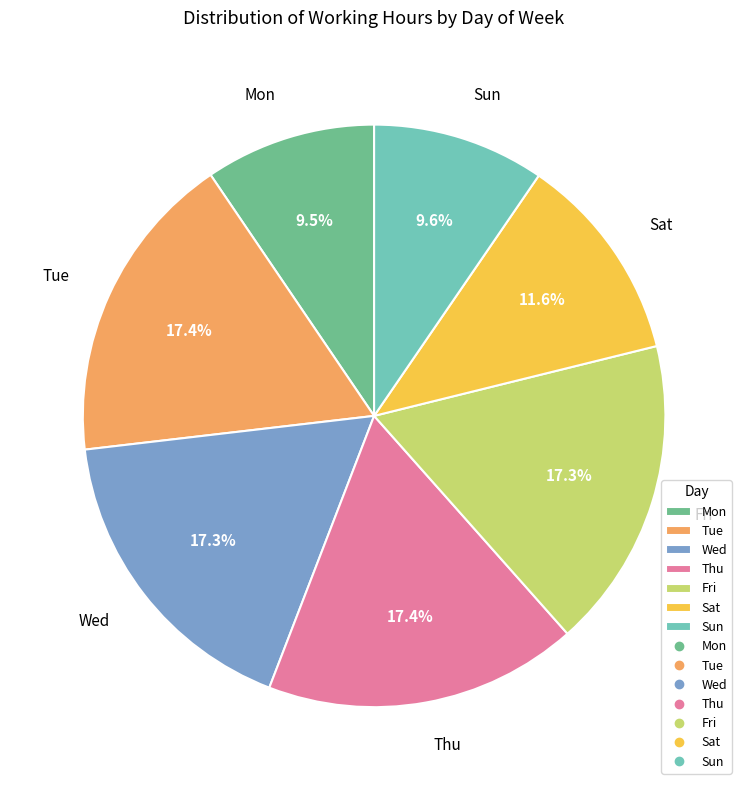

Is it true that Wed is 2% of the pie?

False